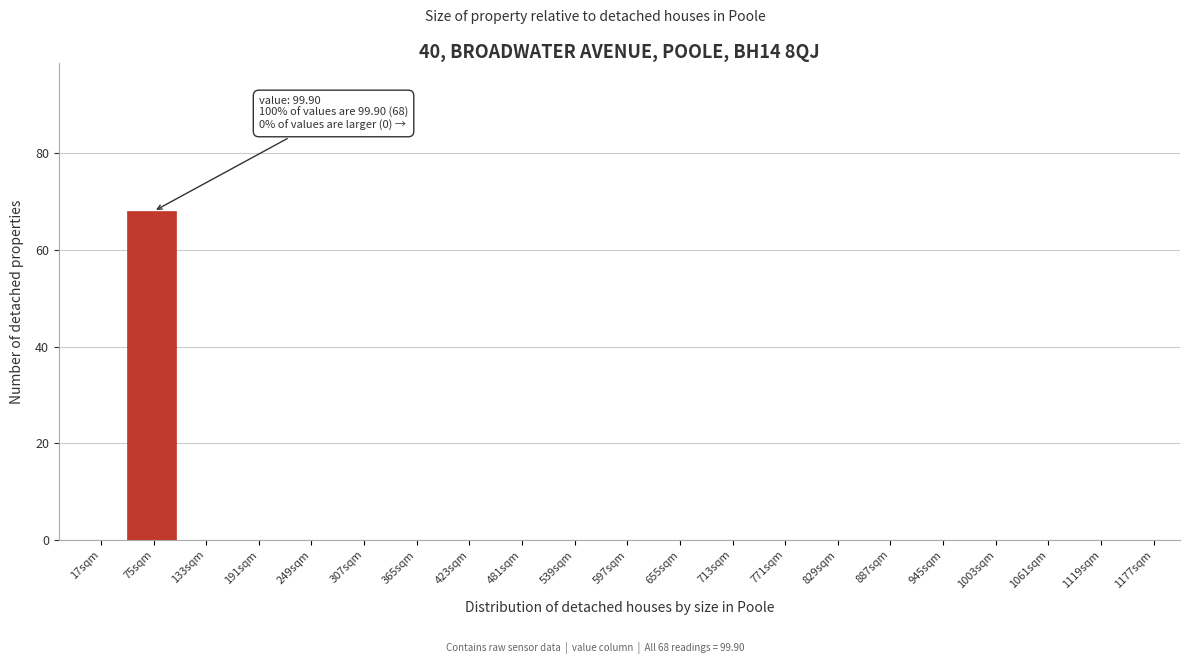

Reading left to right, extract all data points from this chart.

17sqm=0	75sqm=68	133sqm=0	191sqm=0	249sqm=0	307sqm=0	365sqm=0	423sqm=0	481sqm=0	539sqm=0	597sqm=0	655sqm=0	713sqm=0	771sqm=0	829sqm=0	887sqm=0	945sqm=0	1003sqm=0	1061sqm=0	1119sqm=0	1177sqm=0